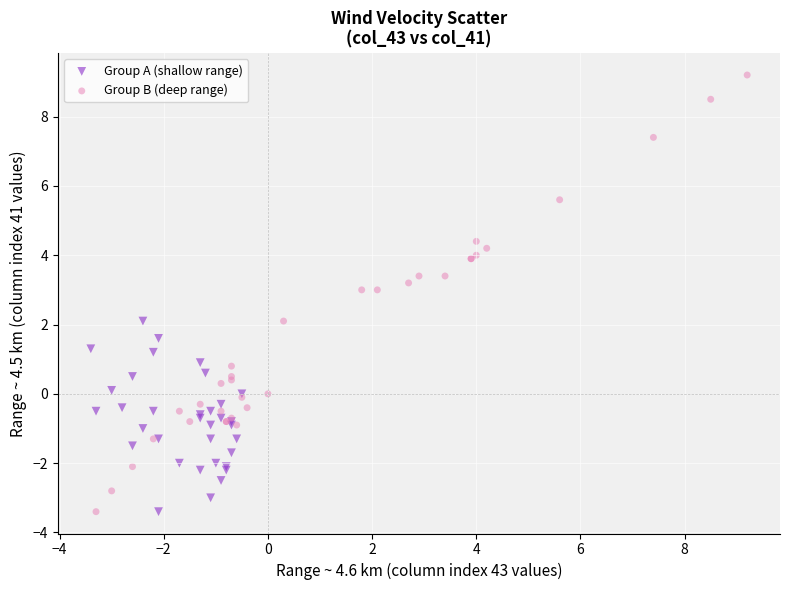

Which series reaches the maximum Y coordinate?

Group B (deep range)